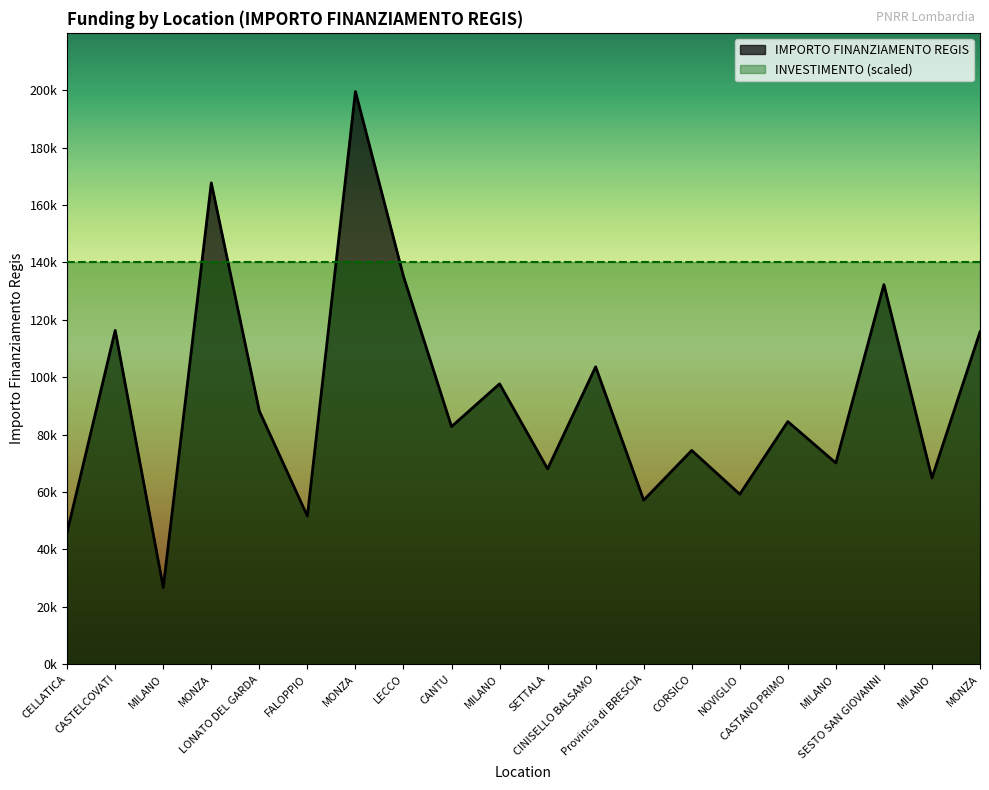

True or false: the data shows 21090.5 at CELLATICA.

False